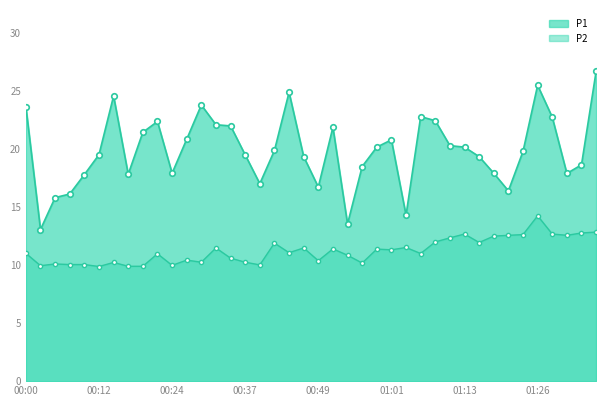

Is the value of P1 at 01:35 greater than the value of P2 at 00:56?

Yes